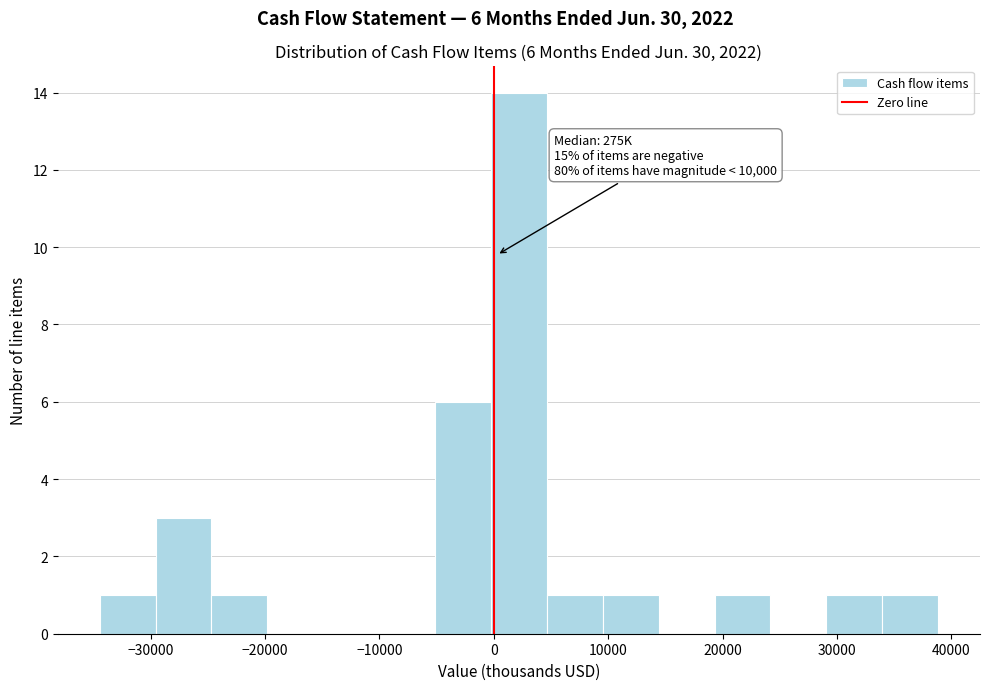

Which range on the x-axis has the tallest bar?

0 to 5000